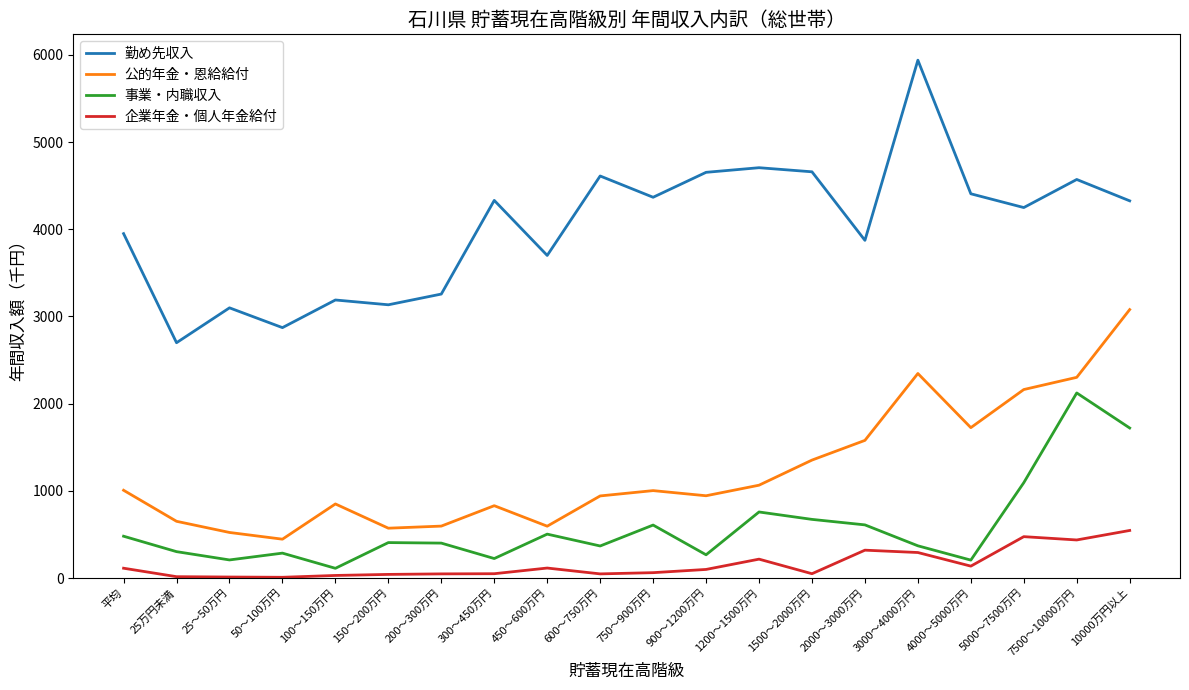

True or false: 勤め先収入 and 事業・内職収入 intersect in this chart.

False